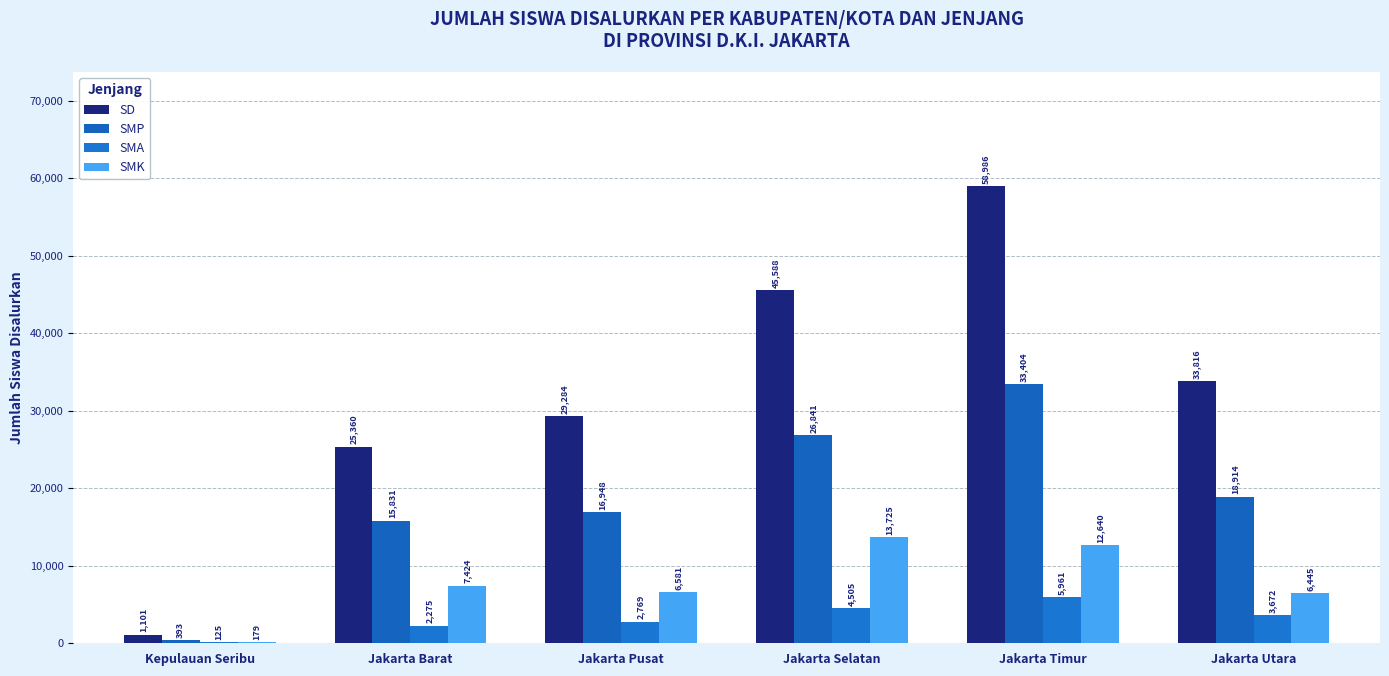

What position from the right is Jakarta Barat?

5